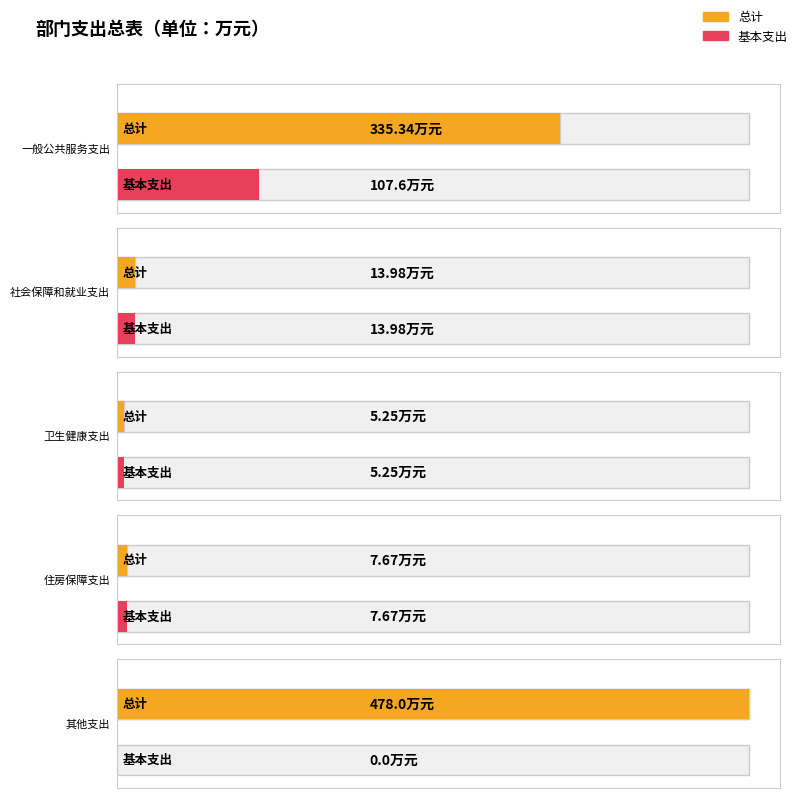

How many distinct data groups are displayed?

2